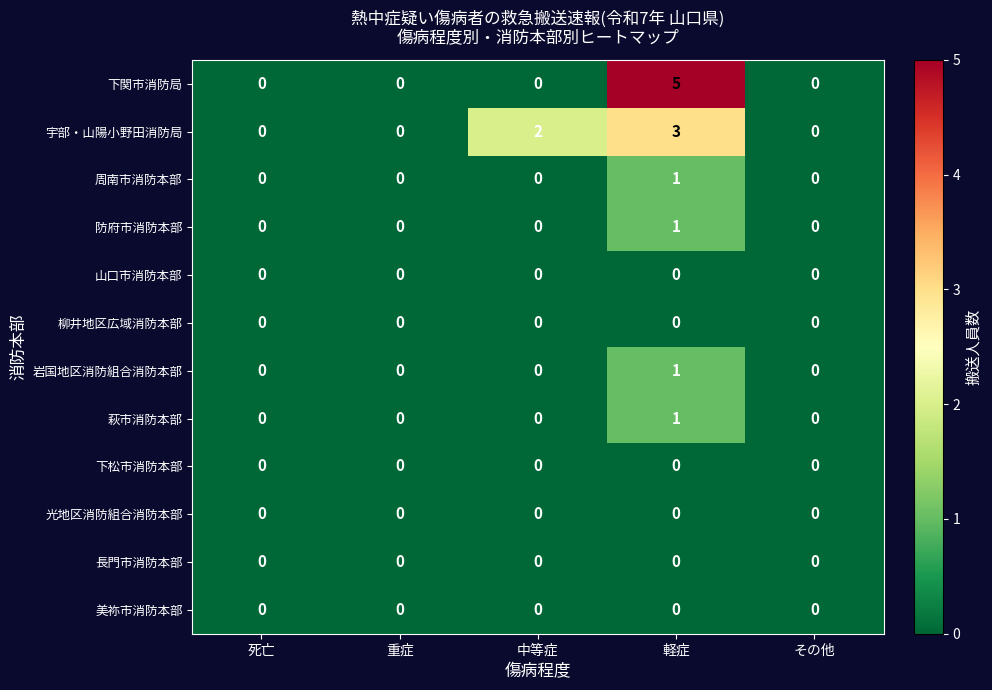

The value of 防府市消防本部 at 中等症 is 1. True or false?

False